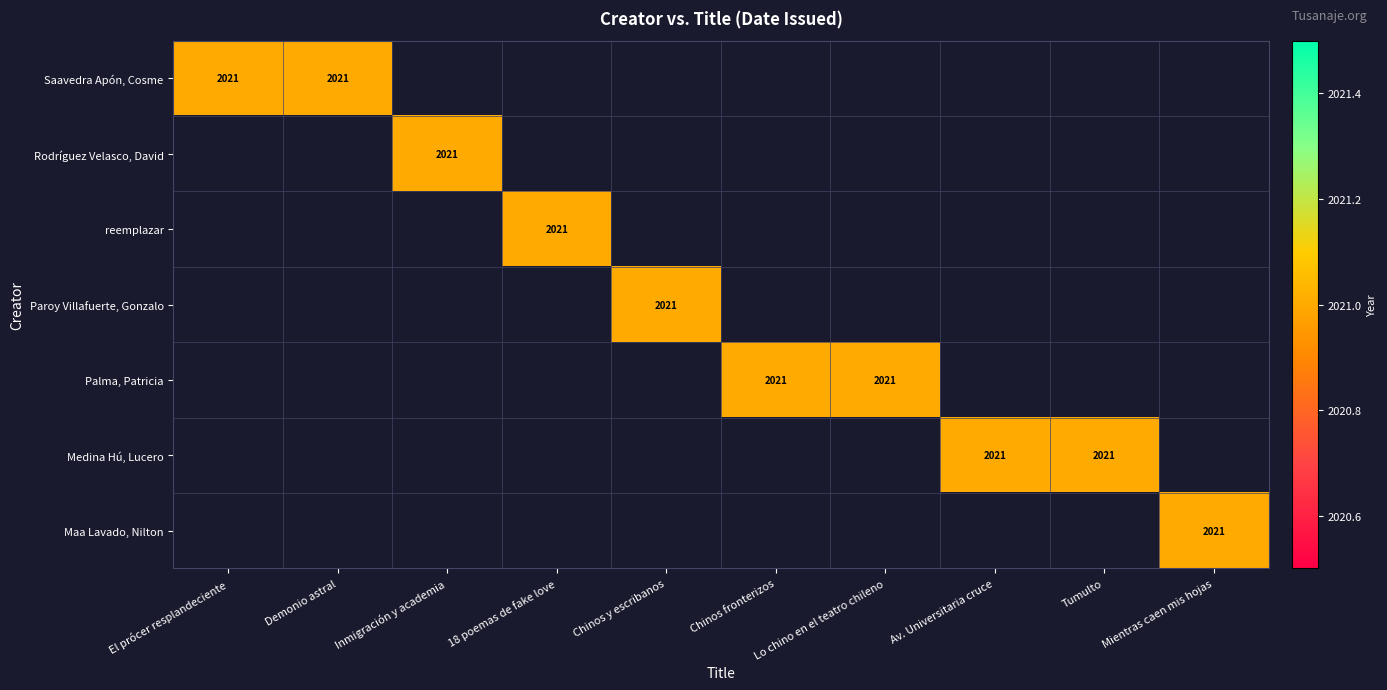

Which series changed the most between Chinos fronterizos and Mientras caen mis hojas?

Palma, Patricia